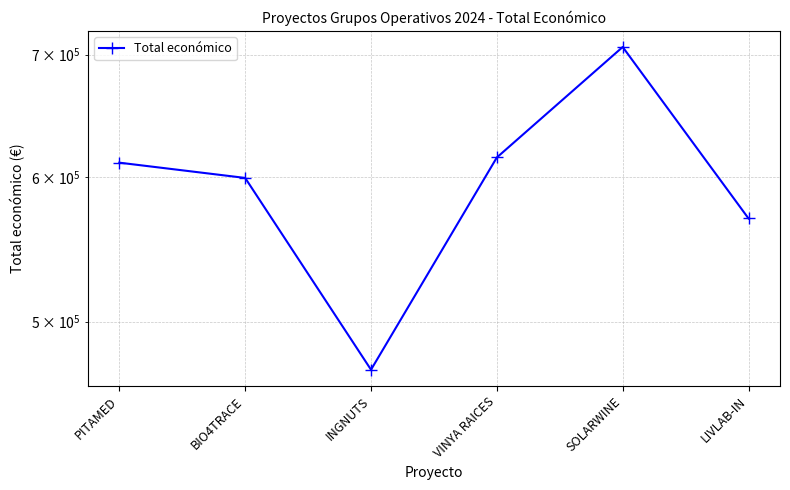

List the labels in order of value, smallest first.

INGNUTS, LIVLAB-IN, BIO4TRACE, PITAMED, VINYA RAICES, SOLARWINE